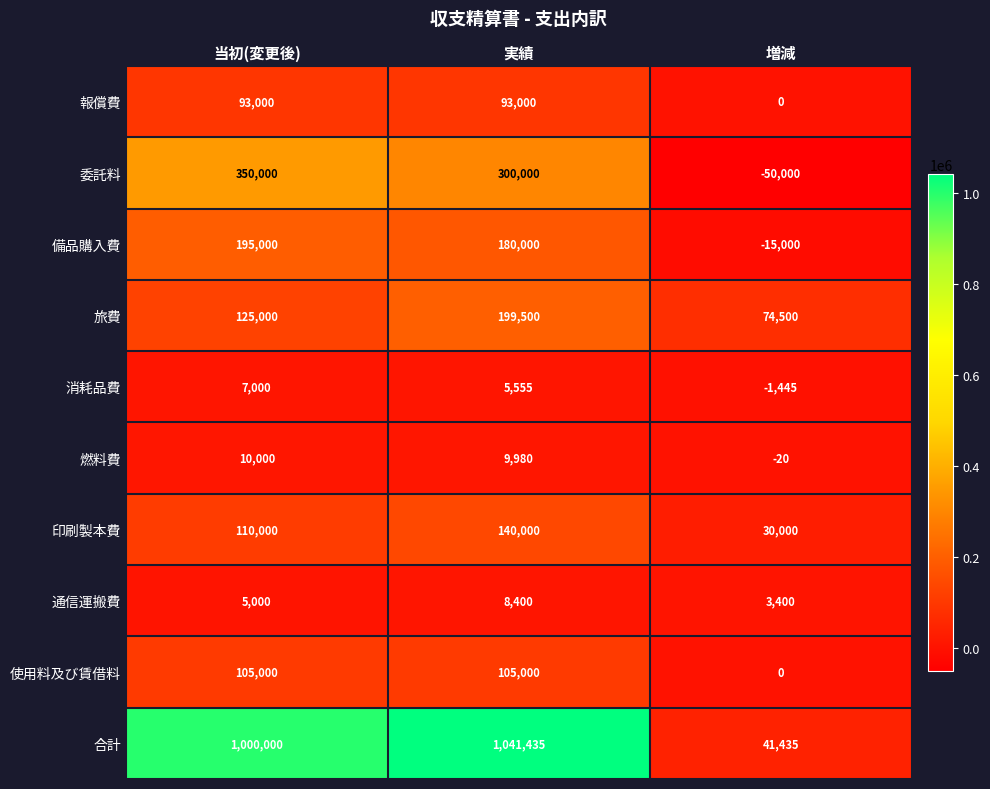

What is the sum of the 合計 values at 当初(変更後) and 増減?

1041435